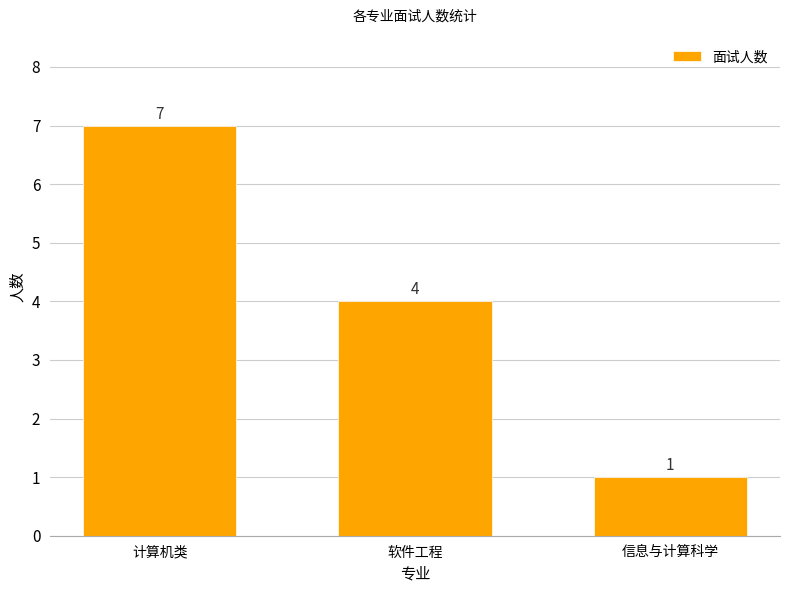

What is the change in value from 计算机类 to 信息与计算科学?

-6